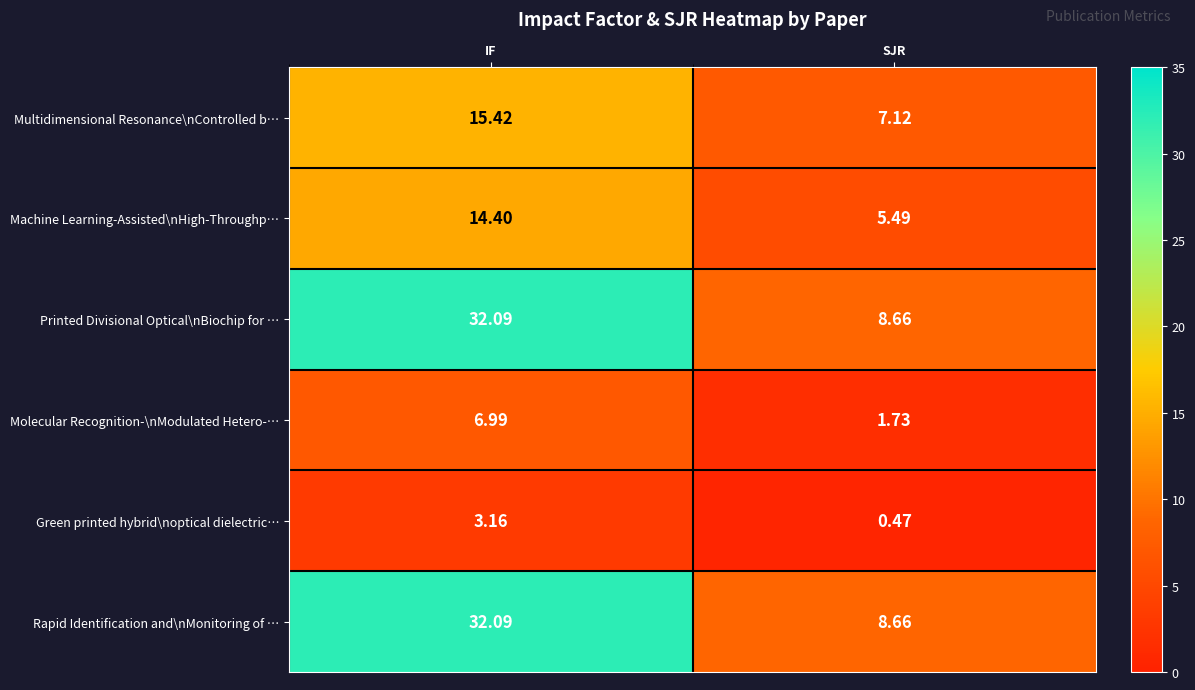

At which category is the sum across all series the highest?

IF